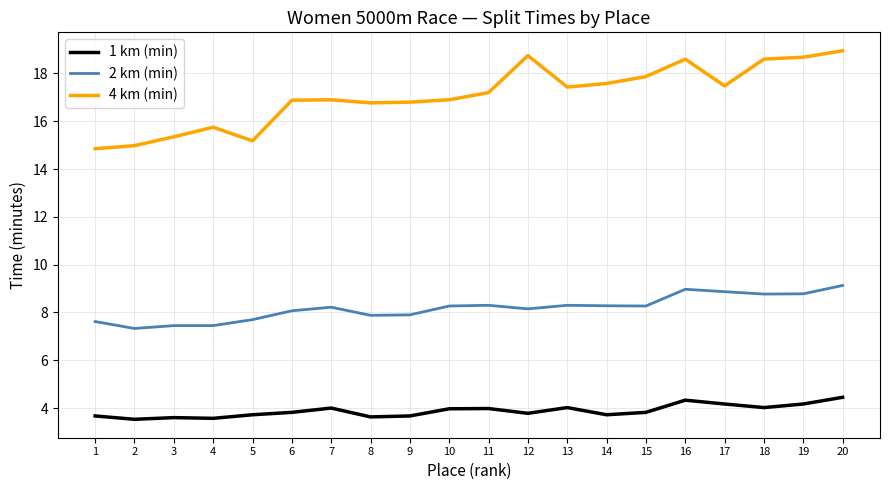

At which label does 4 km (min) first exceed 17?

11